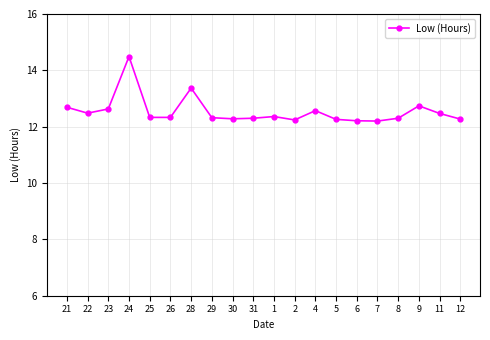

What is the difference between the maximum and minimum values?

2.3